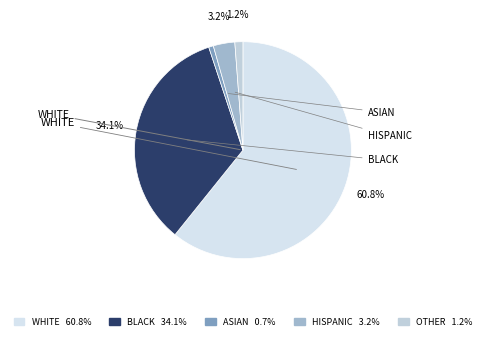

To the nearest percent, what is the average slice percentage?

20%